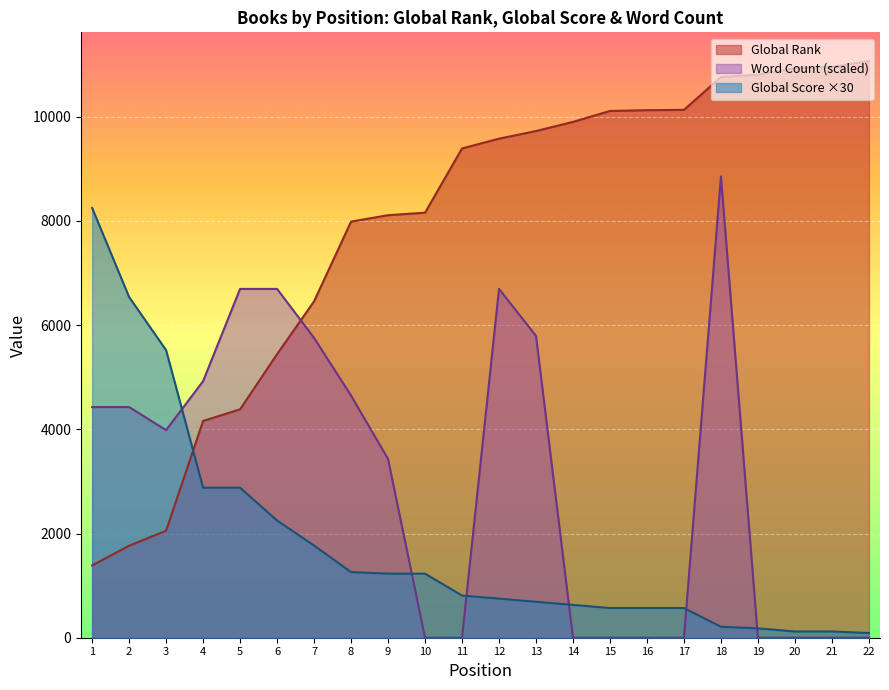

What is the difference between the maximum and minimum values in the Word Count series?

8854.4